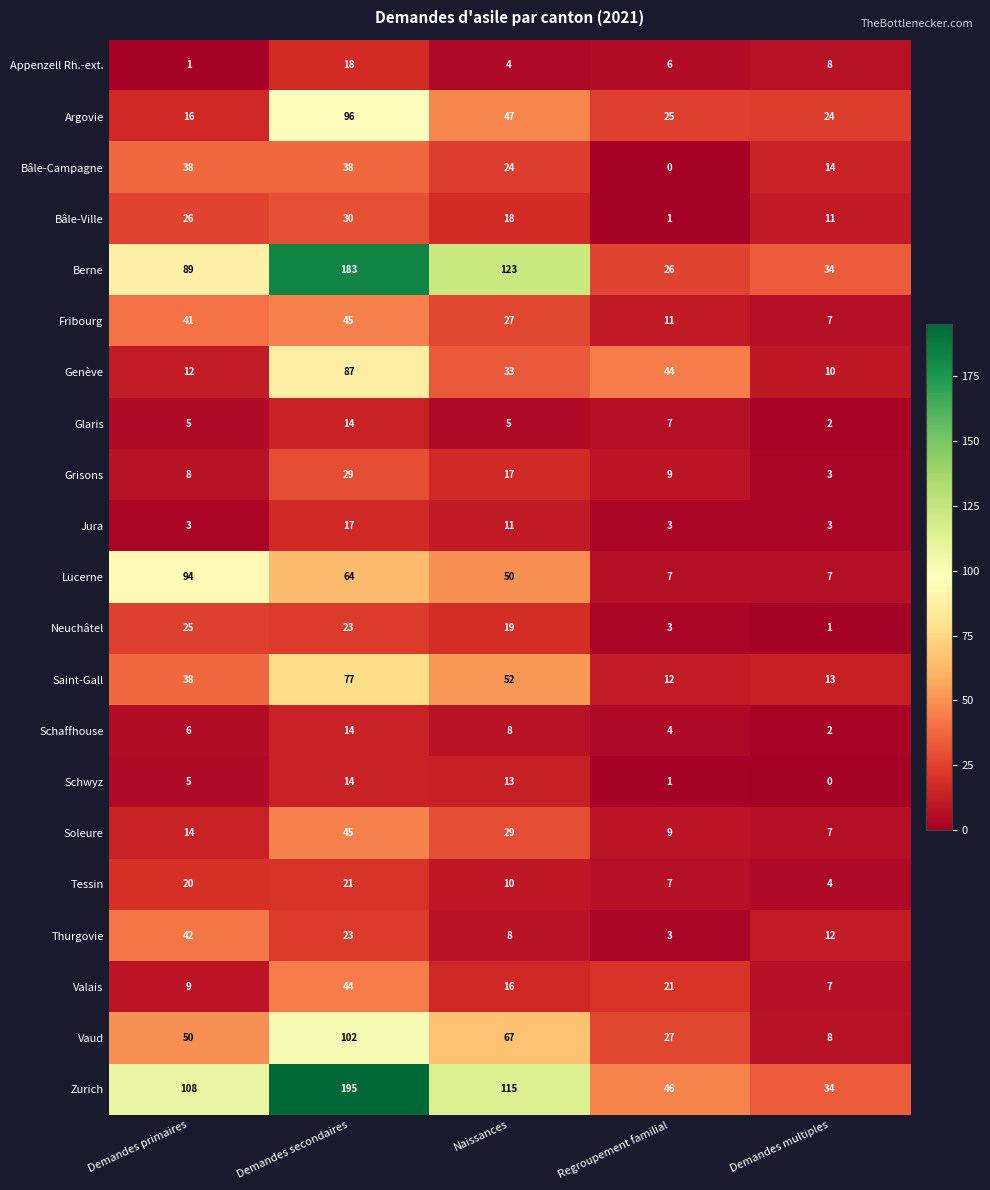

What is the average value of the Schwyz series?

7